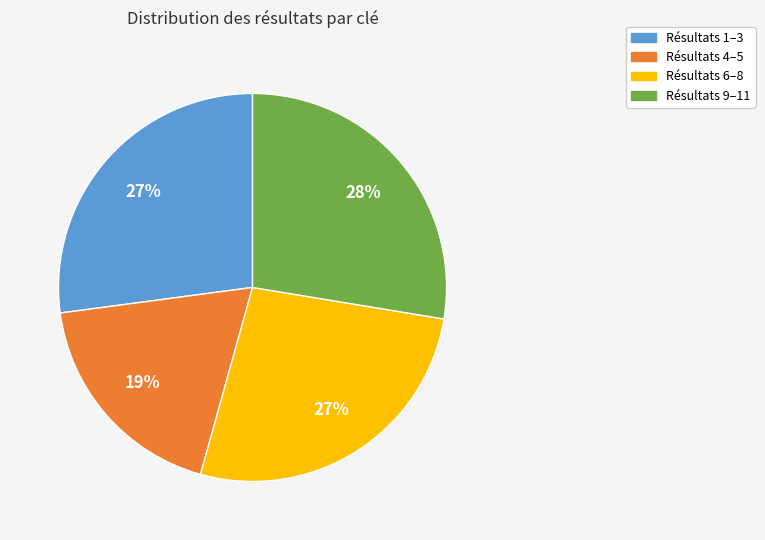

To the nearest percent, what is the average slice percentage?

25%